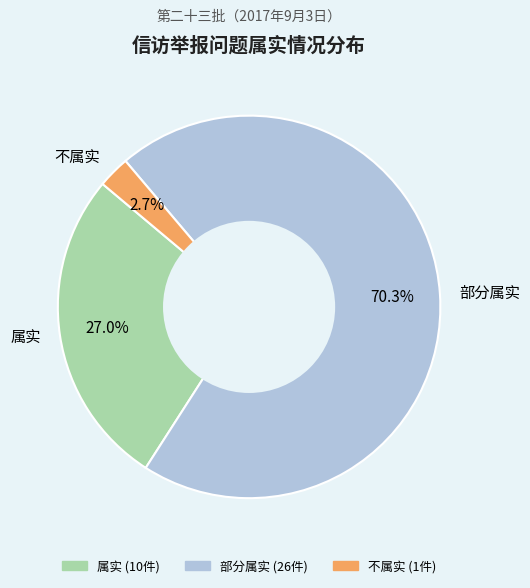

Approximately how many times larger is the value at 部分属实 compared to 属实?

2.6